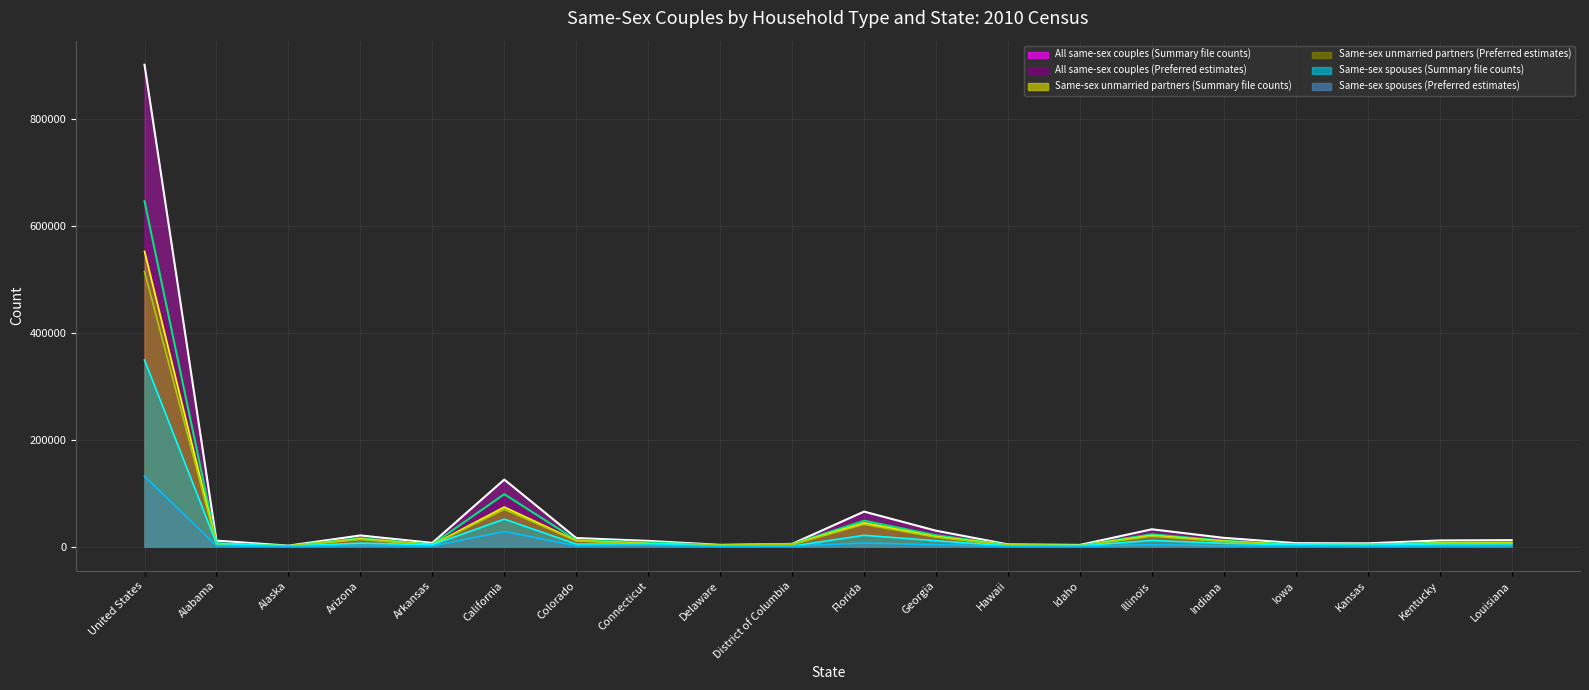

What is the sum of the Same-sex unmarried partners (Summary file counts) values at Florida and Idaho?

46158